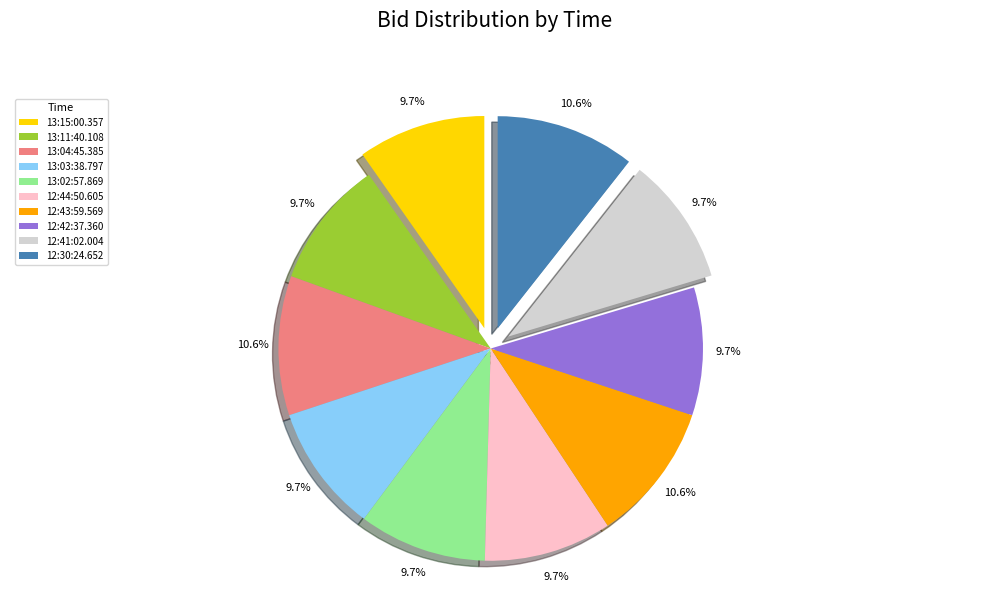

What percentage is the 13:04:45.385 slice, to the nearest percent?

11%